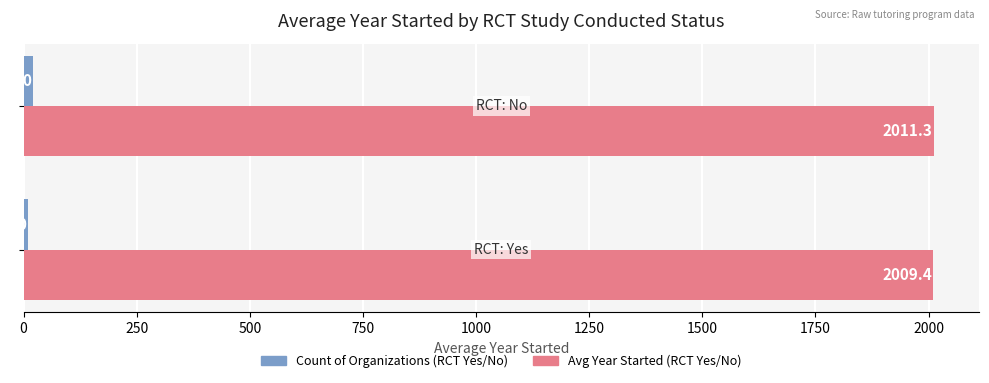

What is the minimum value shown in the chart?

10.0